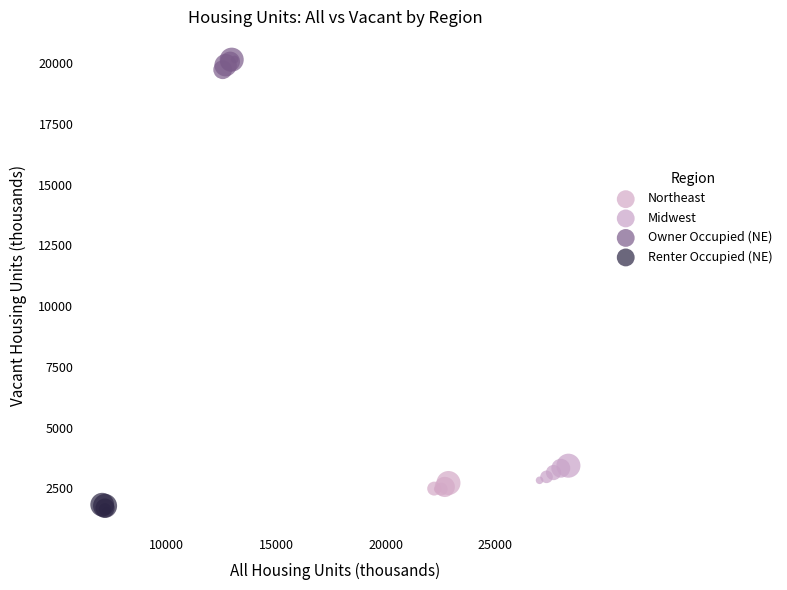

Which series contains the lowest Y value?

Renter Occupied (NE)